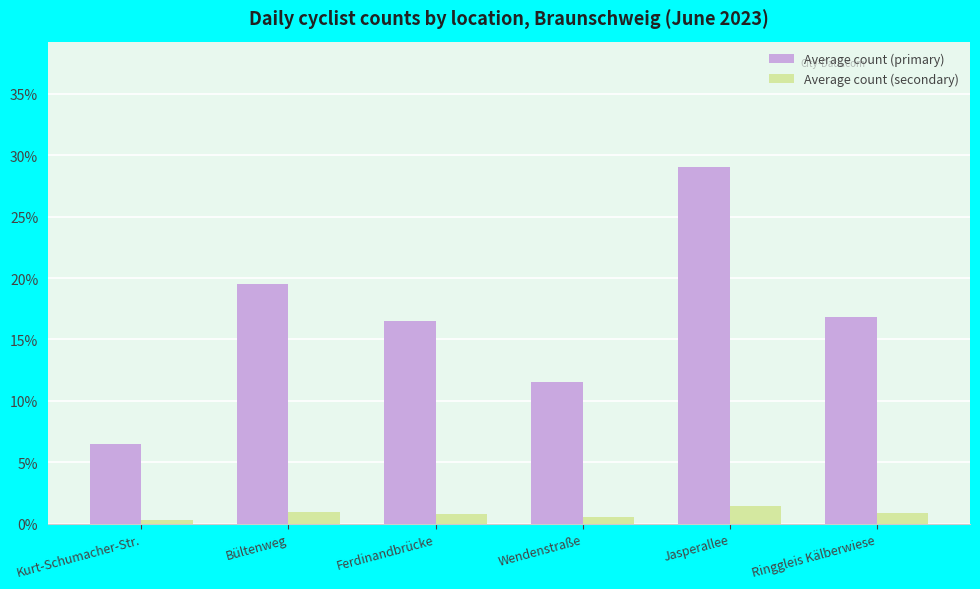

List the series in order of their overall mean, highest first.

Average count (primary), Average count (secondary)